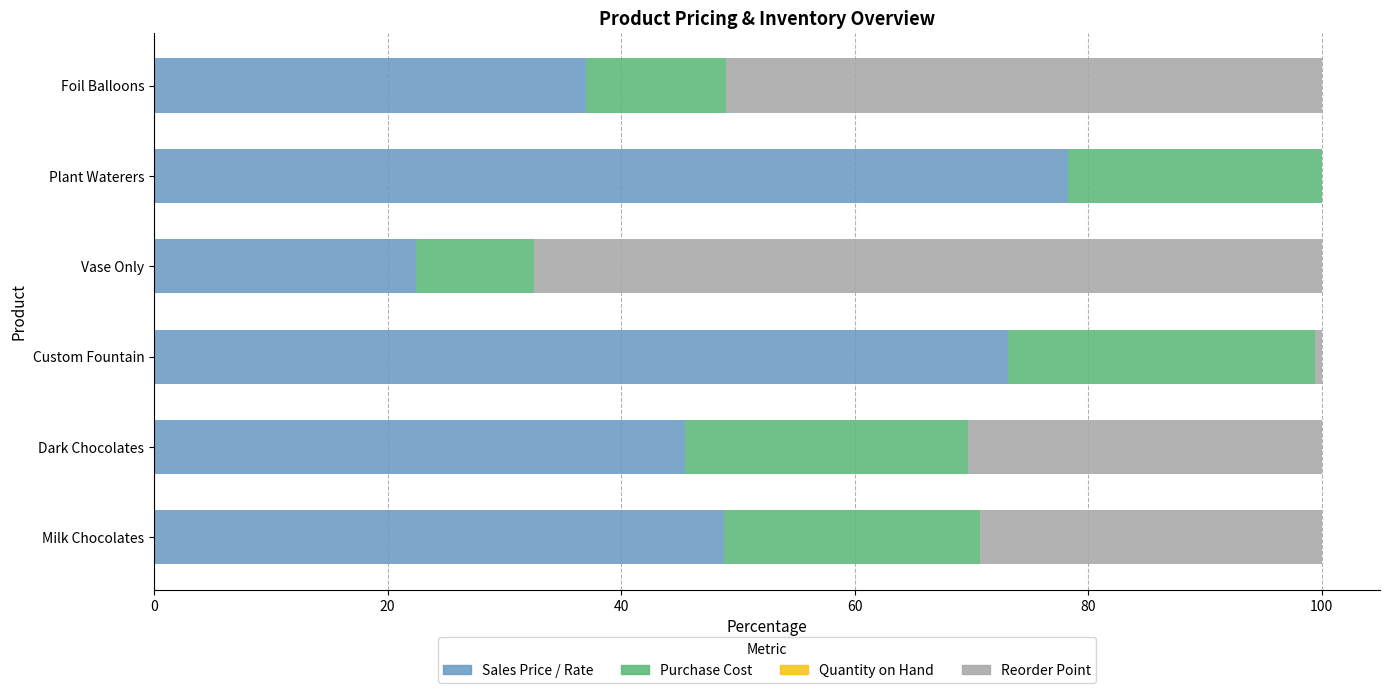

At which label does Sales Price / Rate reach its peak?

Plant Waterers